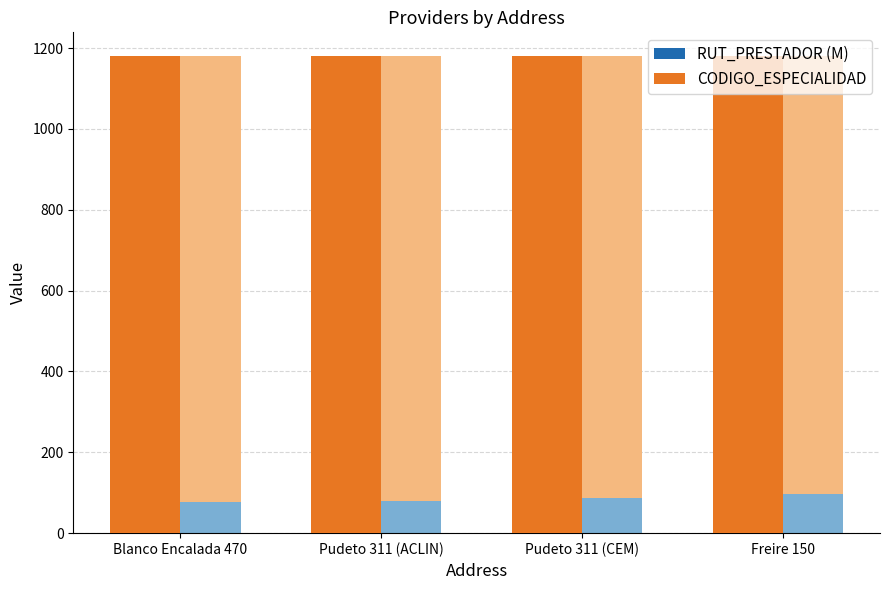

Between Pudeto 311 (ACLIN) and Freire 150, which series saw the biggest shift?

RUT_PRESTADOR (M)